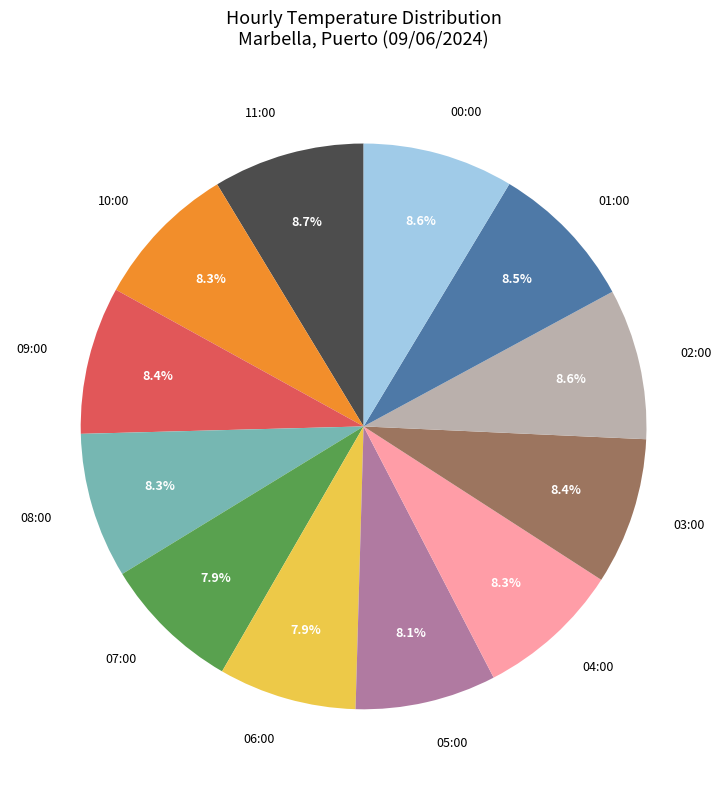

To the nearest percent, what is the combined percentage of 01:00 and 03:00?

17%